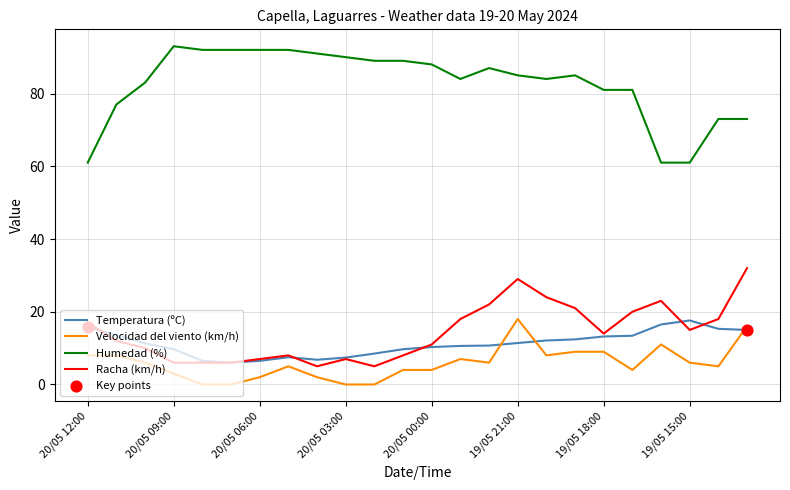

Which series has the largest total across all categories?

Humedad (%)